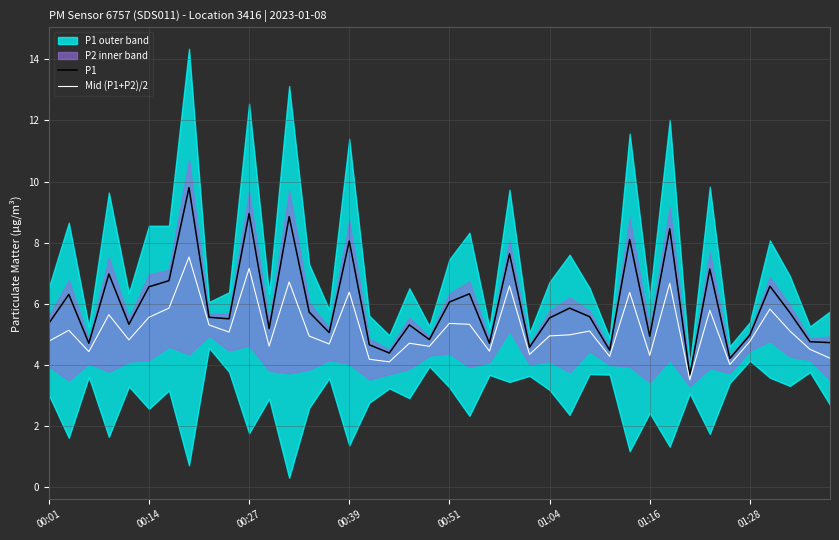

True or false: P1 and Mid (P1+P2)/2 intersect in this chart.

False